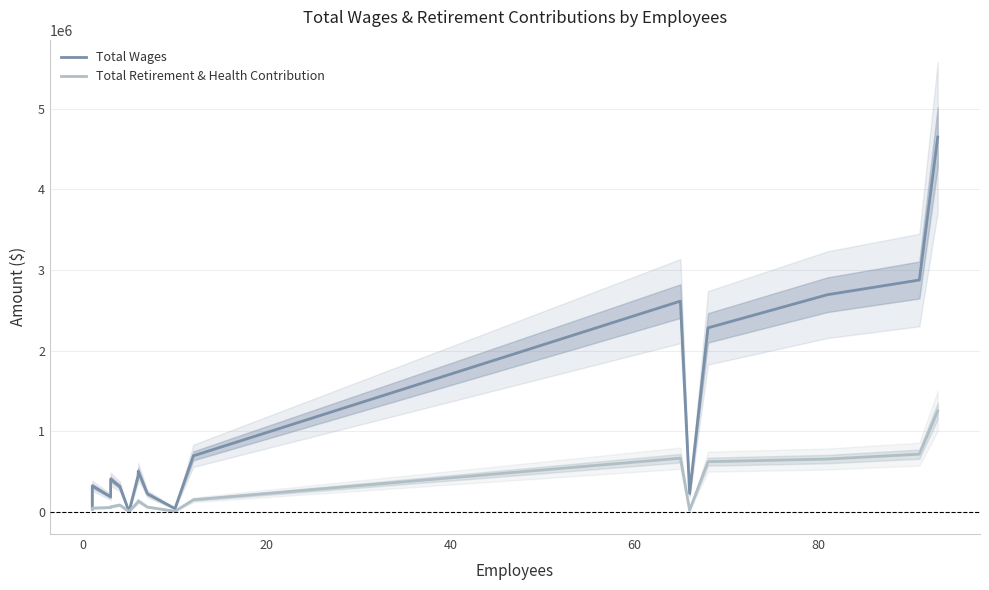

Is this an area chart (filled region under the line)?

No